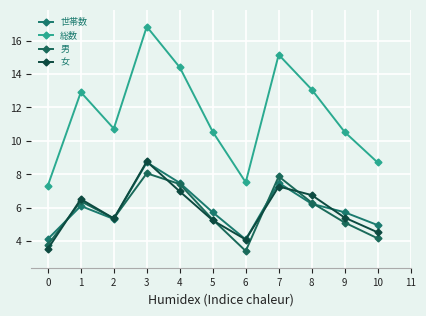

At which label does 女 first exceed 5?

1